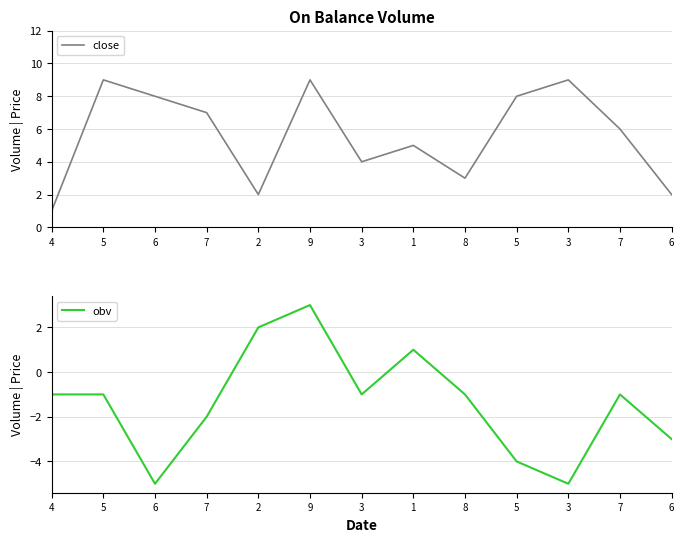

The value of obv at 1 is 1. True or false?

True